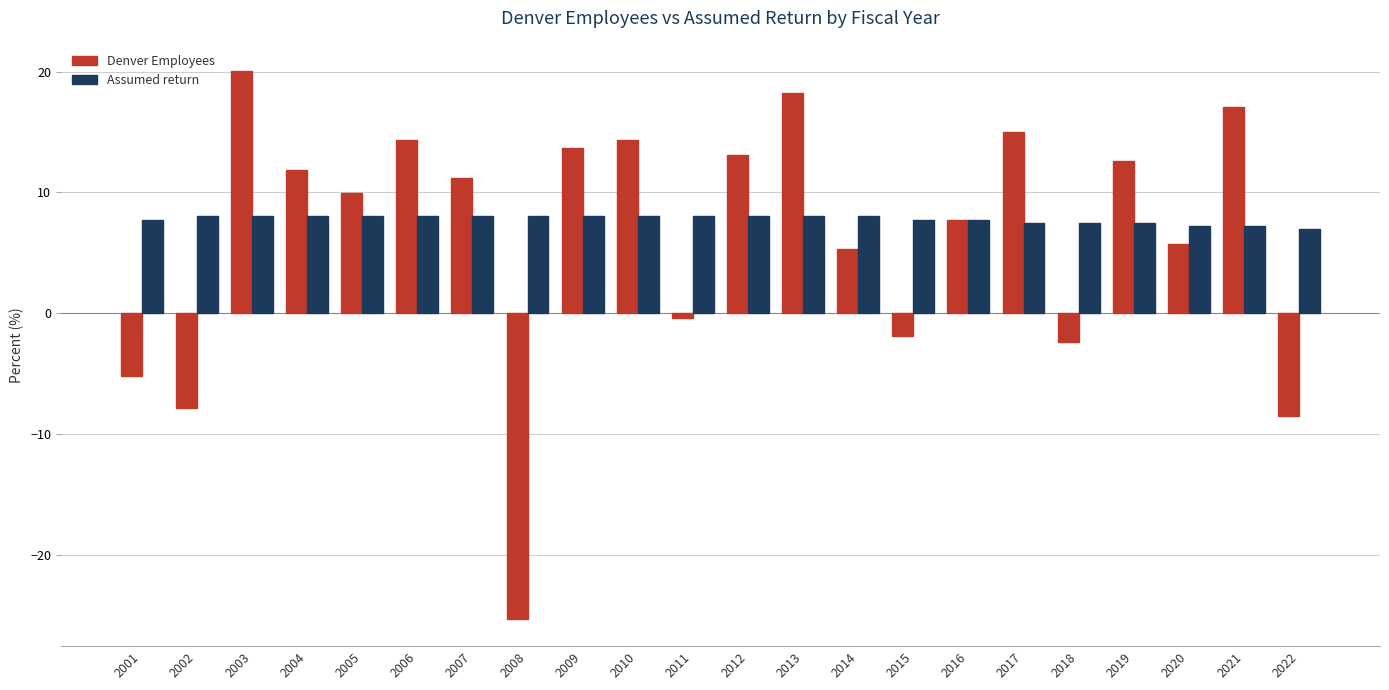

Rank the series by their maximum value, from highest to lowest.

Denver Employees, Assumed return